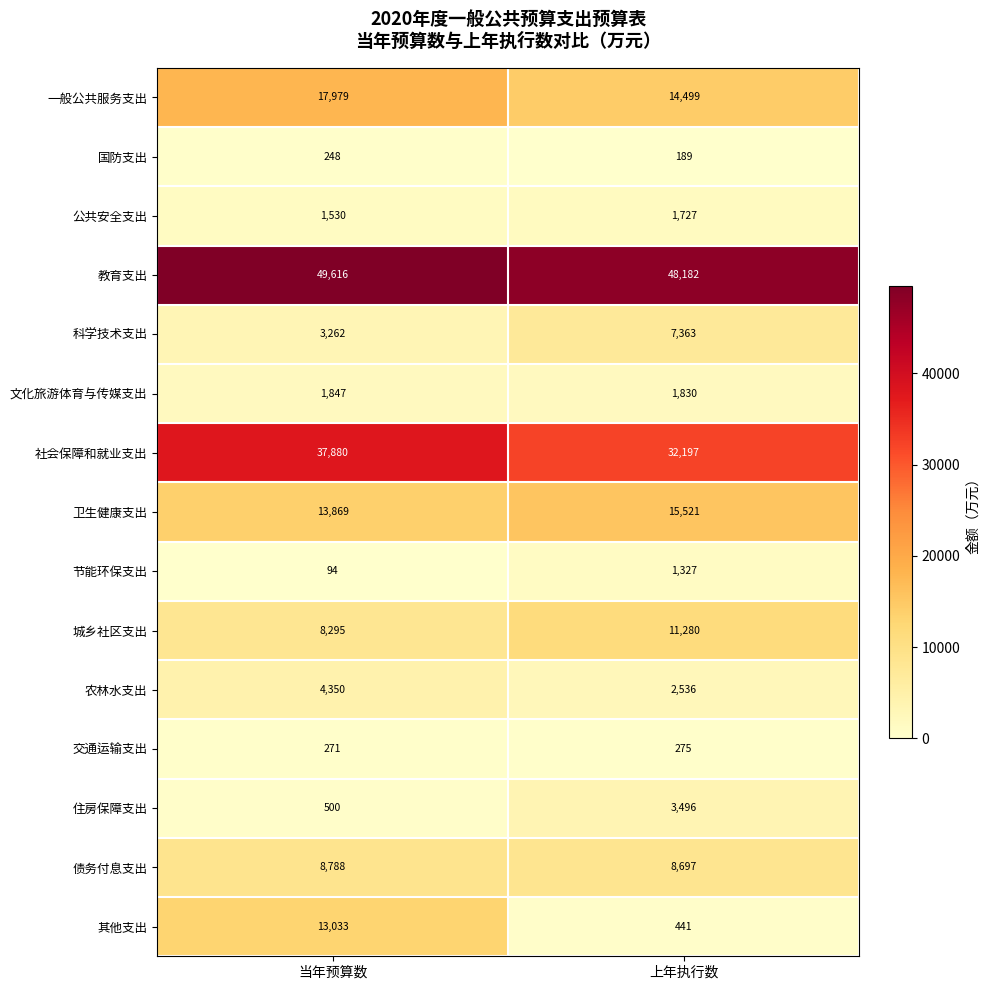

Which category has the highest value across all series?

当年预算数